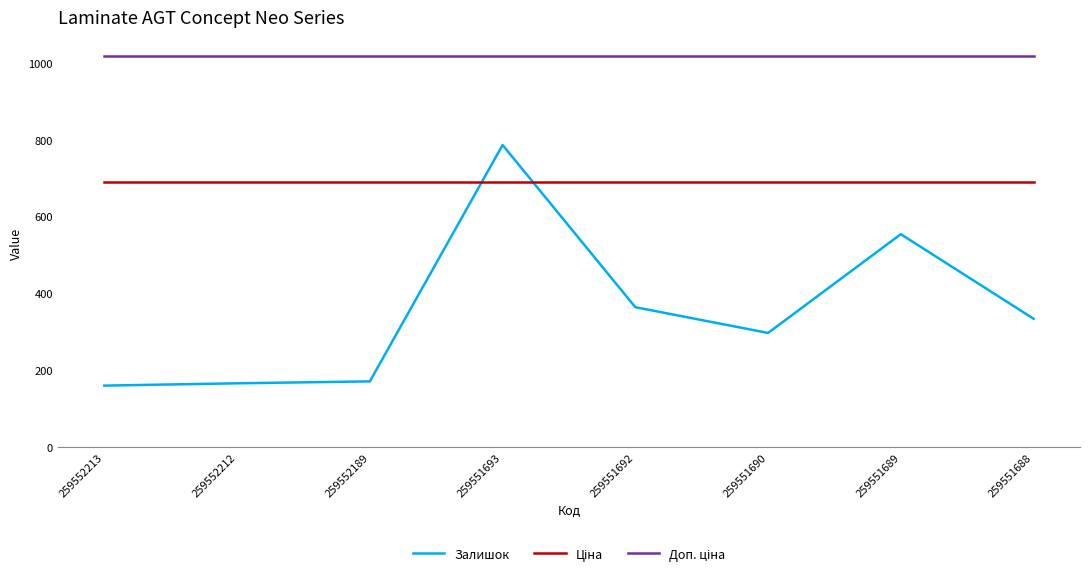

Is it true that Залишок equals 297.0 at 259551690?

True